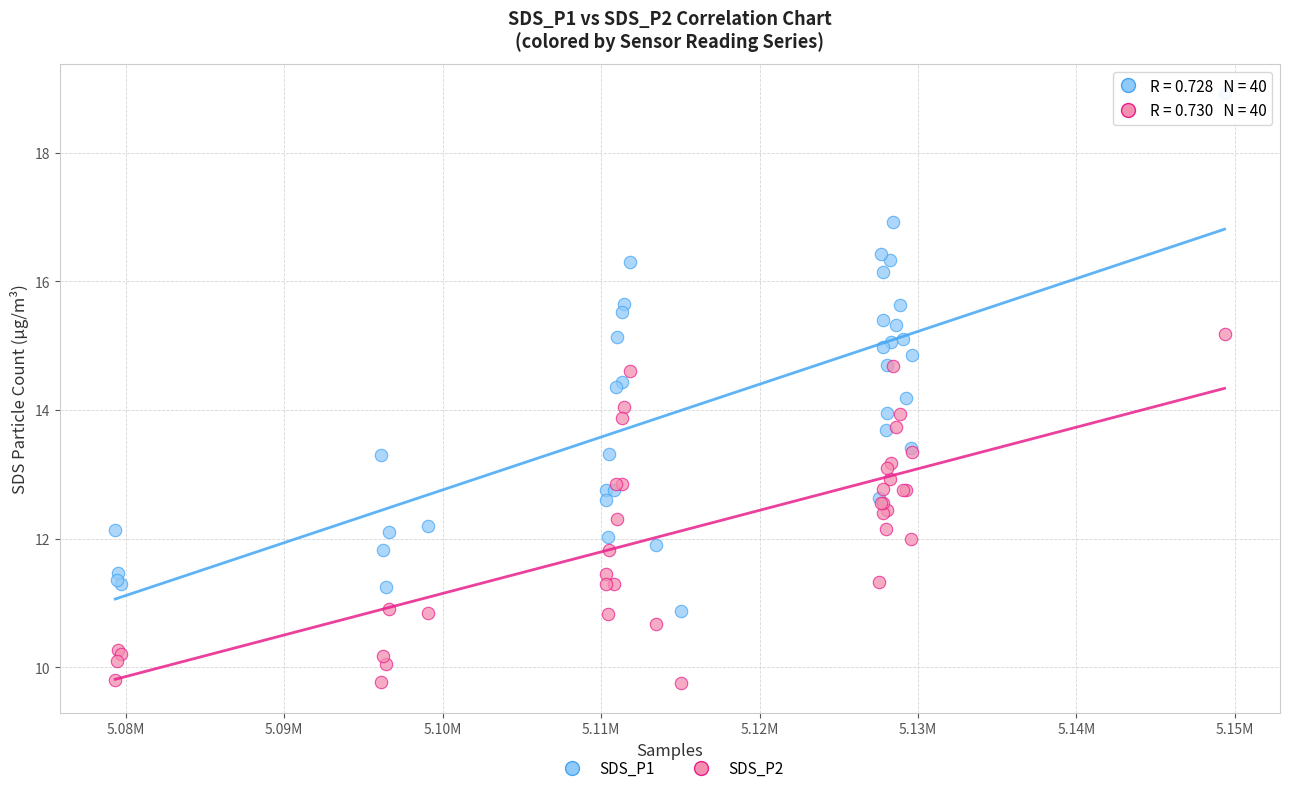

Which series contains the highest Y value?

SDS_P1